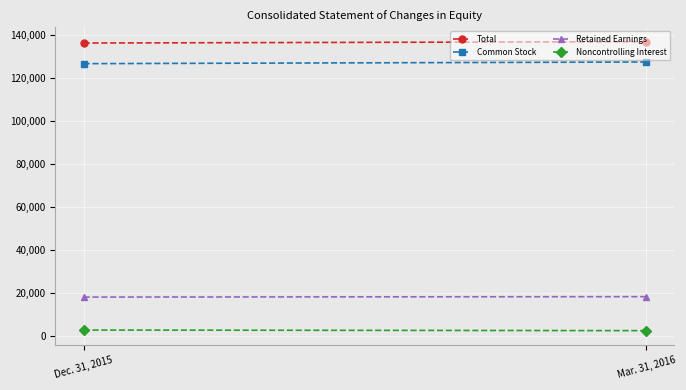

How many lines are shown in the chart?

4